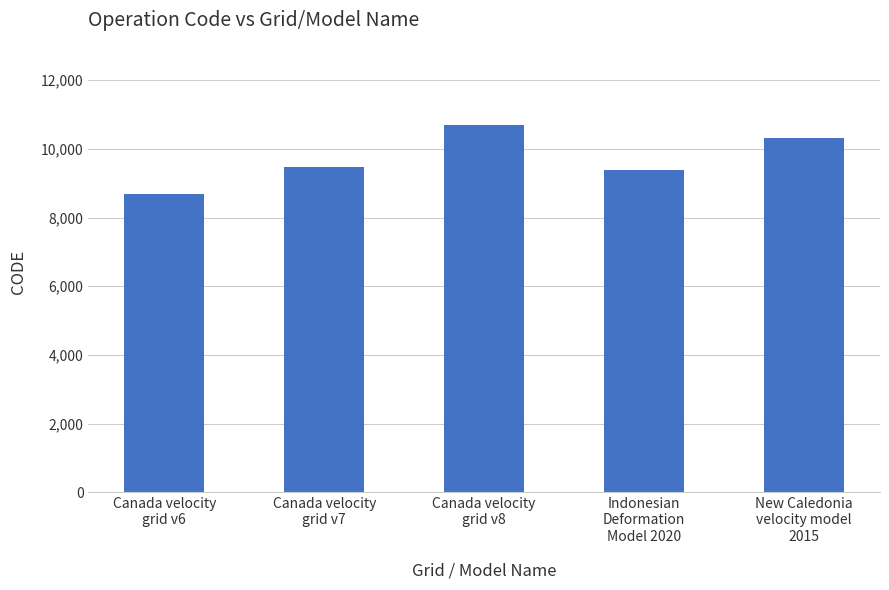

What is the difference between the second highest and second lowest values?

948